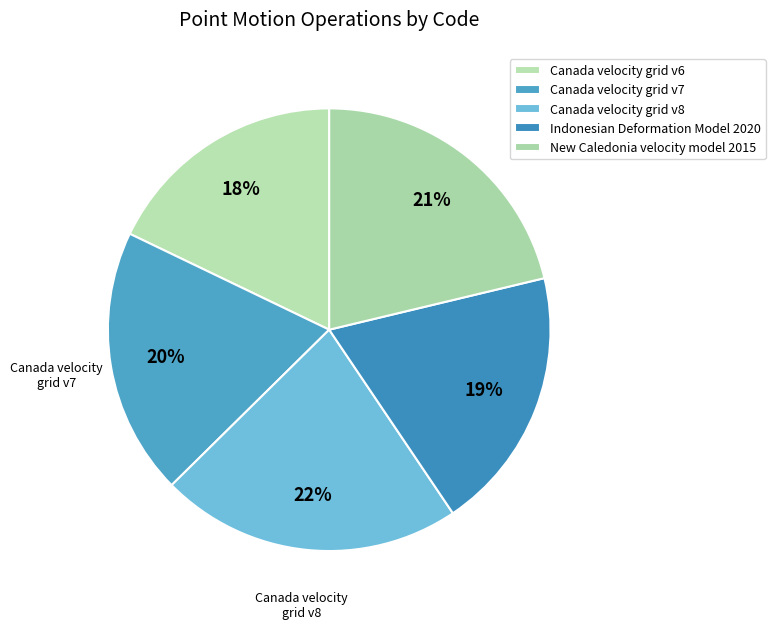

How many slices are in this pie chart?

5